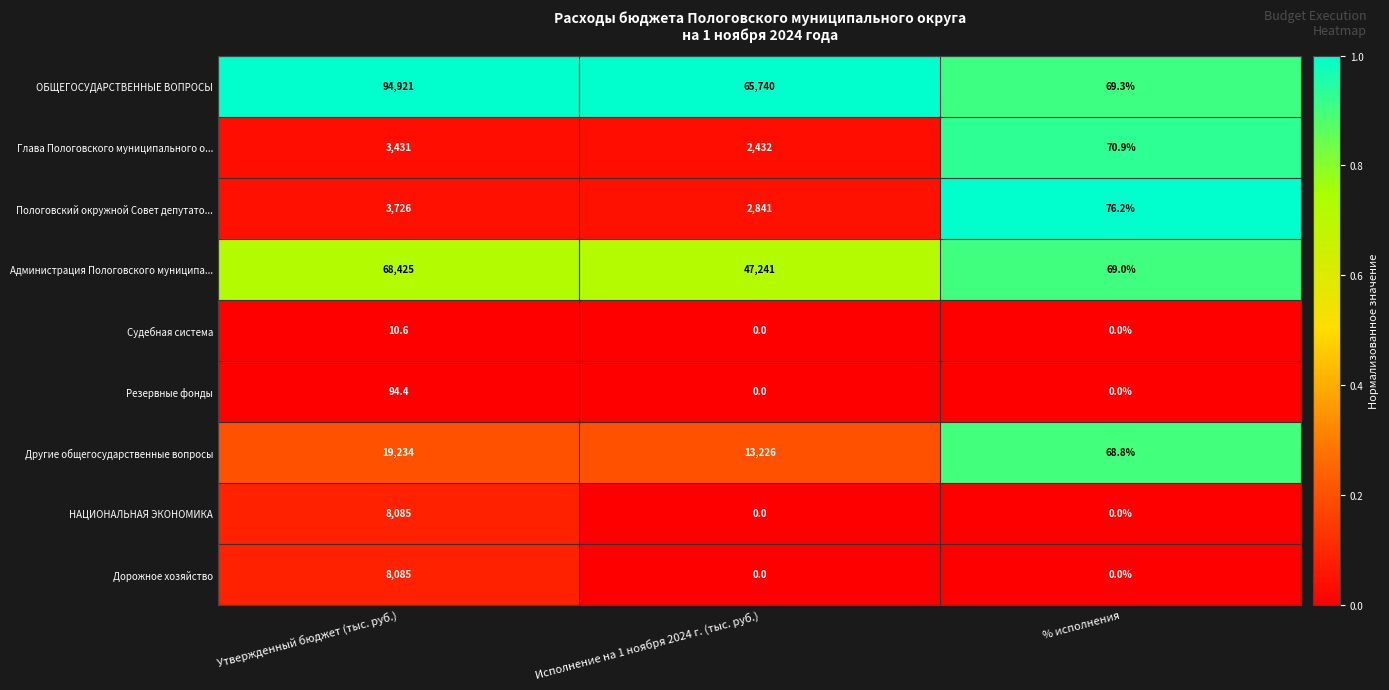

How many categories are shown in the chart?

3